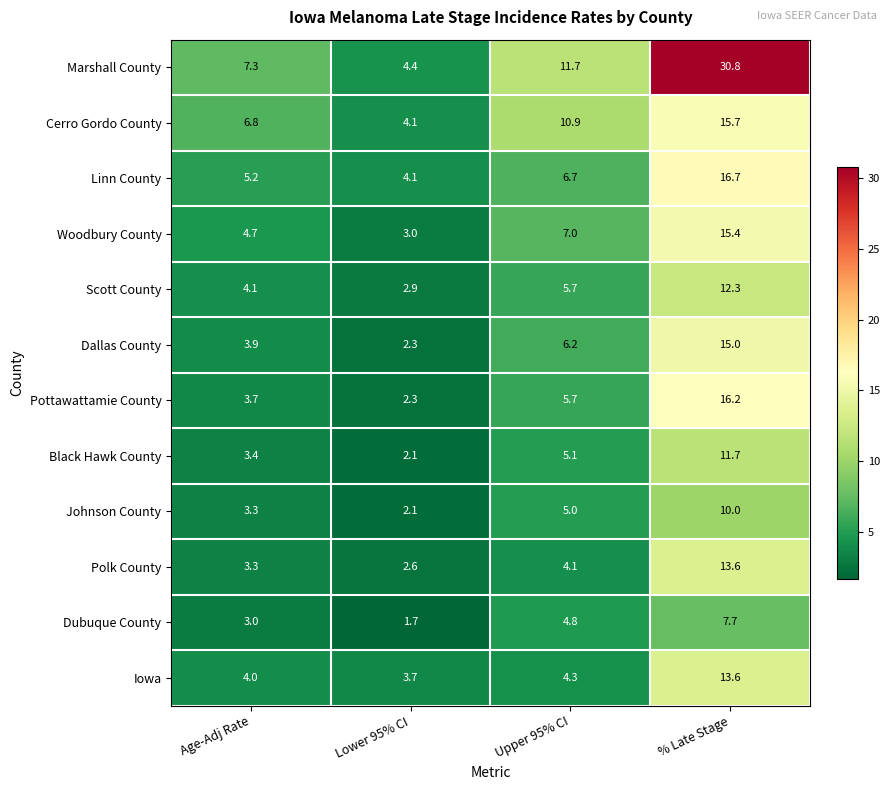

The value of Marshall County at % Late Stage is 51.0. True or false?

False